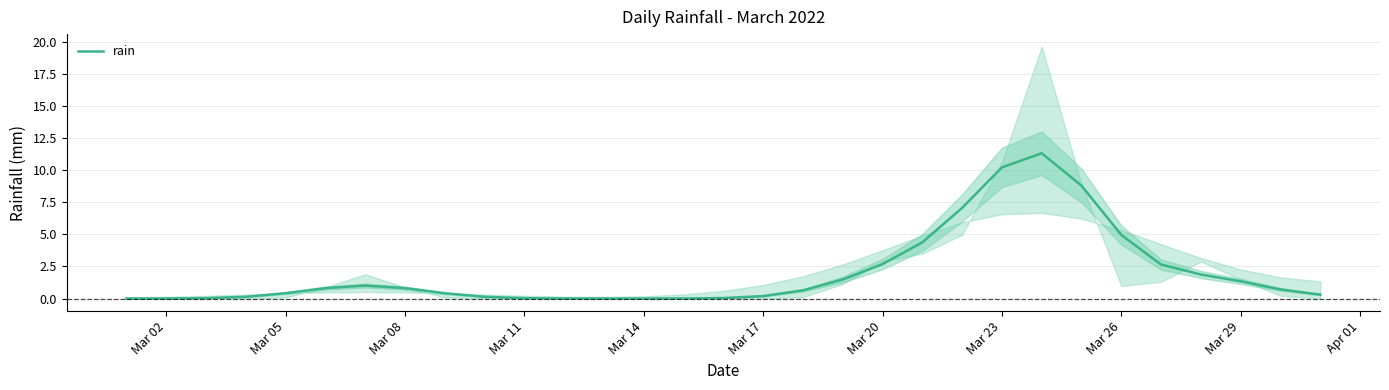

How many lines are shown in the chart?

1